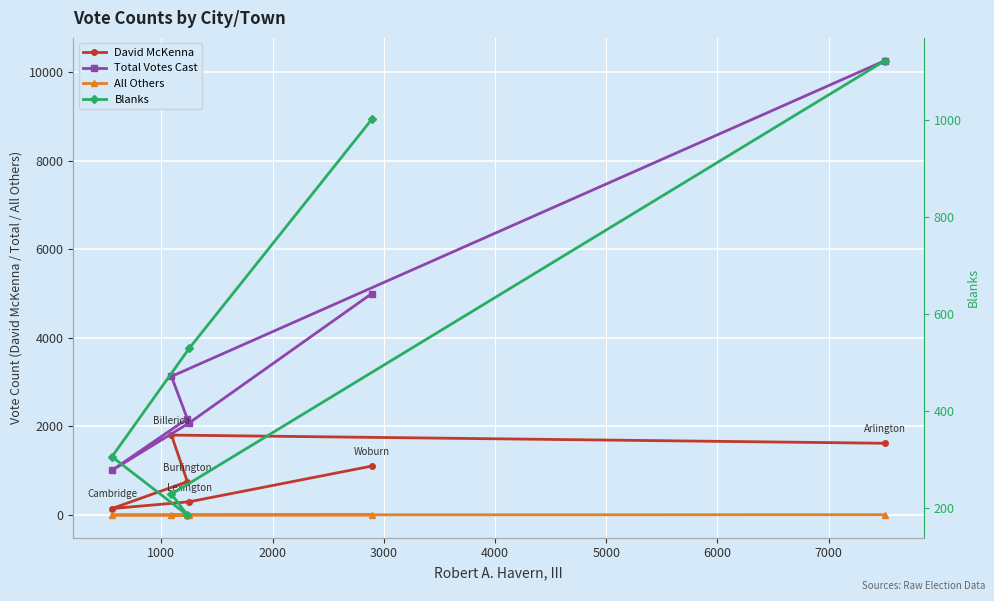

Which series has the widest spread of values?

Total Votes Cast